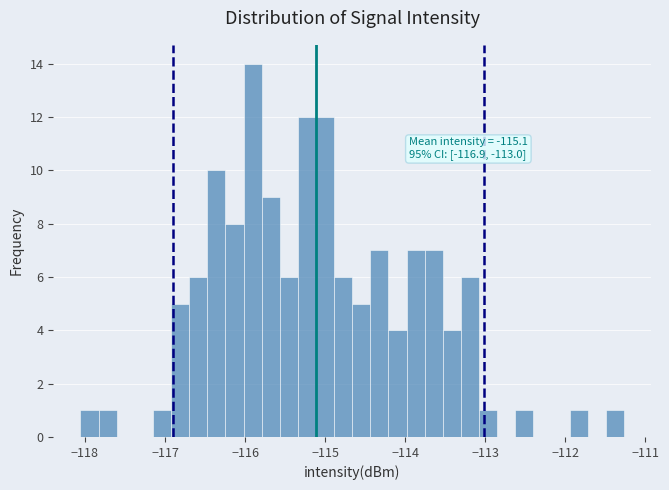

Around what value on the x-axis is the tallest bar? Give the approximate position of its centre, as read against the axis.

-115.9